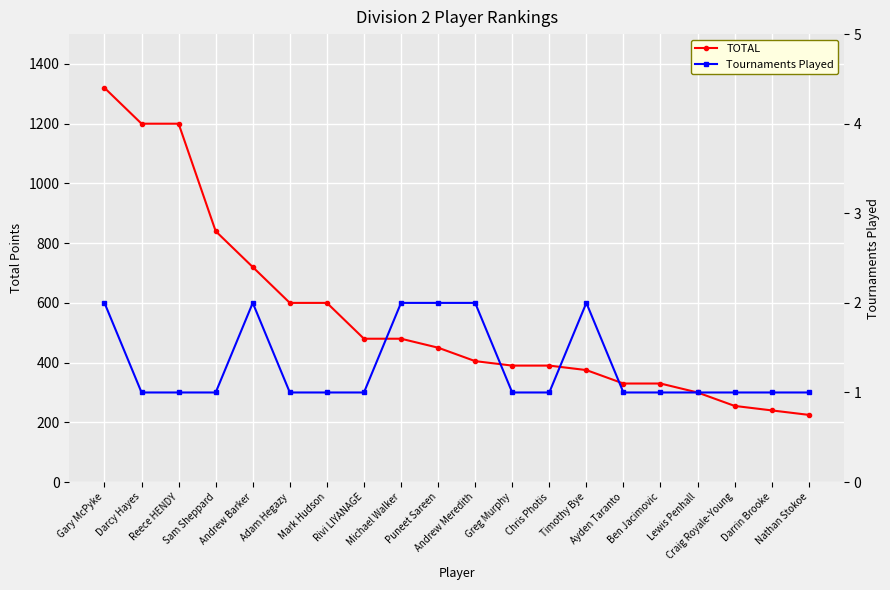

Count the number of categories in the chart.

20